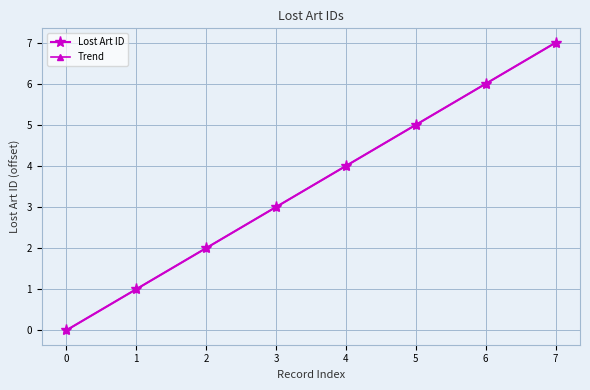

At how many categories does at least one series exceed 0?

7